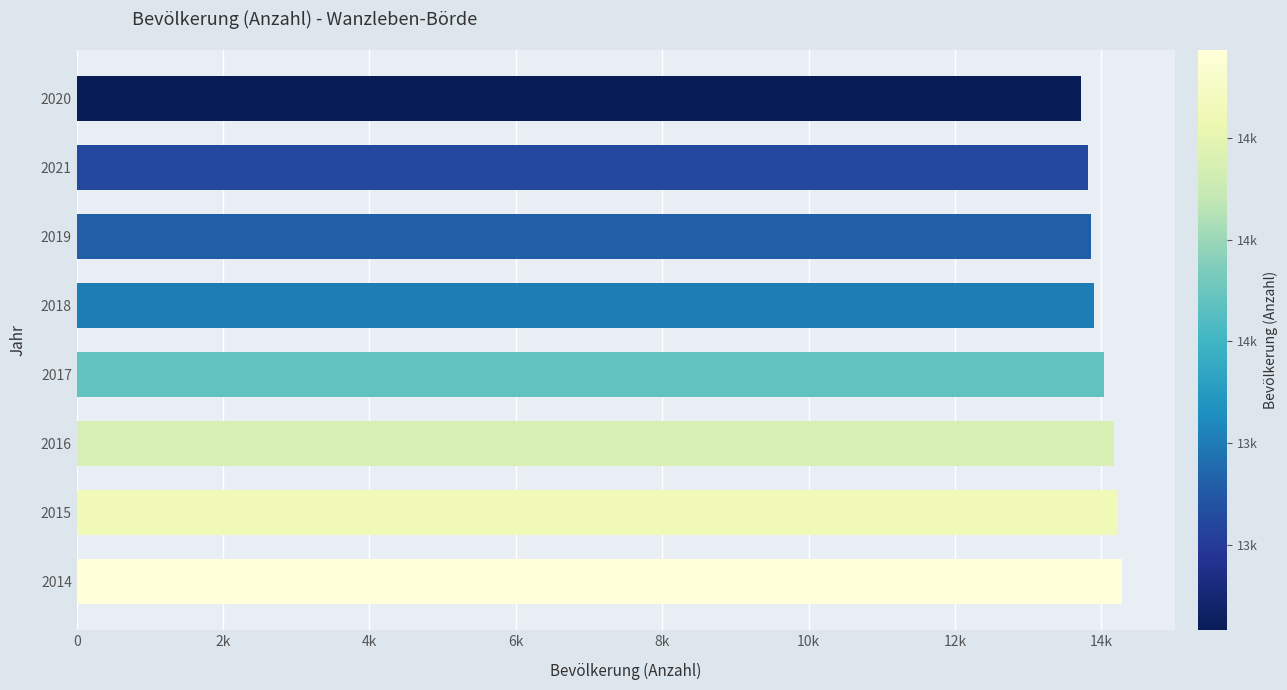

Does the chart contain any negative values?

No